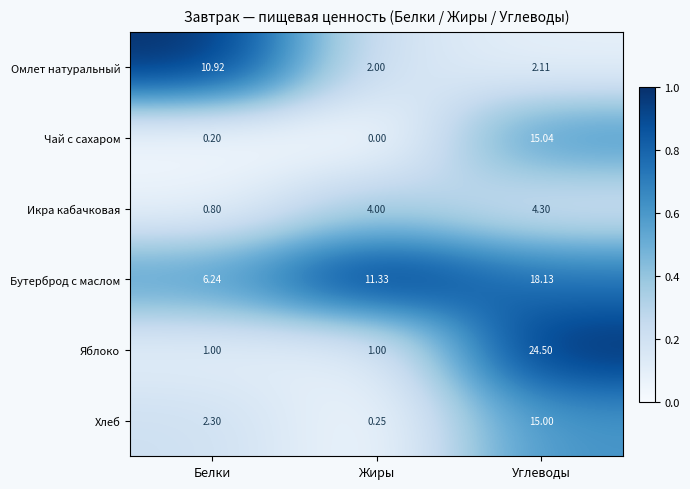

At which label does Чай с сахаром reach its peak?

Углеводы